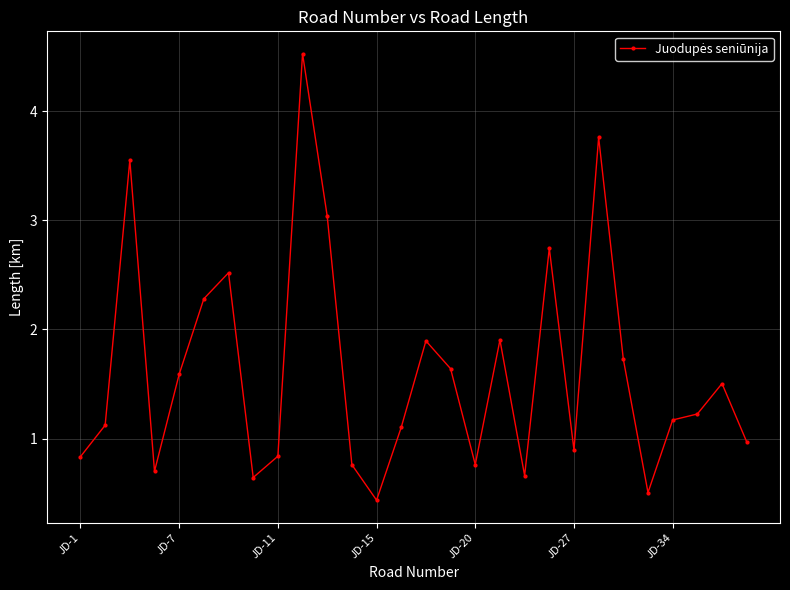

What is the difference between the maximum and second lowest values?

4.0